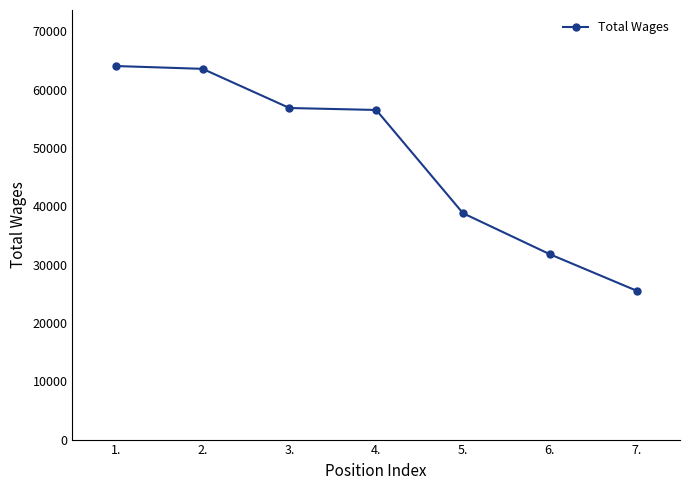

Reading left to right, list all the values displayed in this chart.

1.=64054	2.=63572	3.=56857	4.=56521	5.=38815	6.=31783	7.=25527